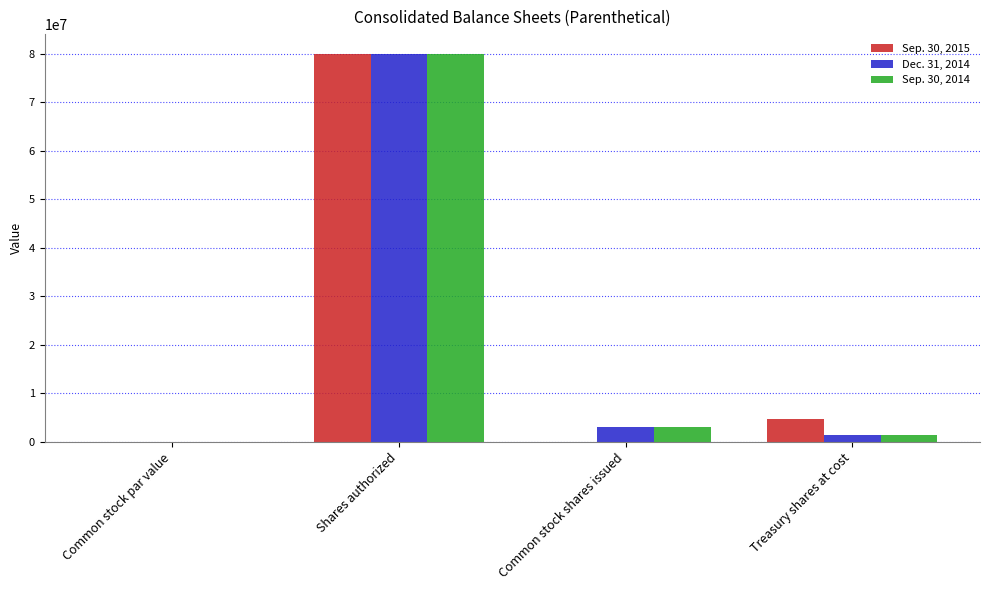

What is the sum of all Dec. 31, 2014 values?

84452495.1